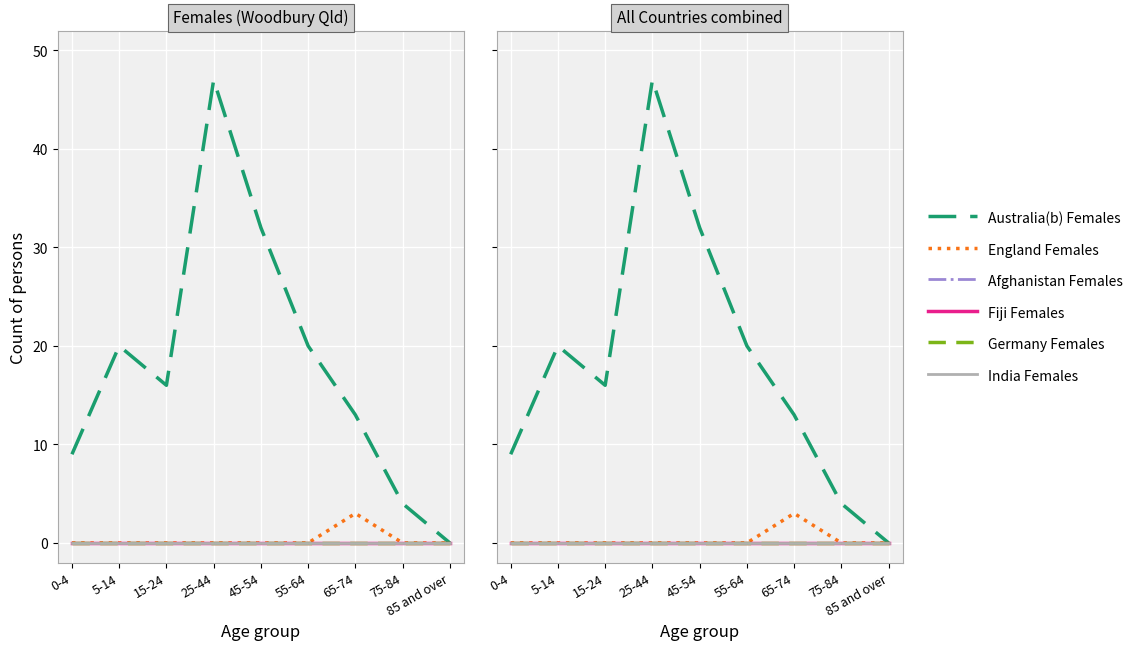

What are all the series names shown in the legend?

Australia(b) Females, England Females, Afghanistan Females, Fiji Females, Germany Females, India Females